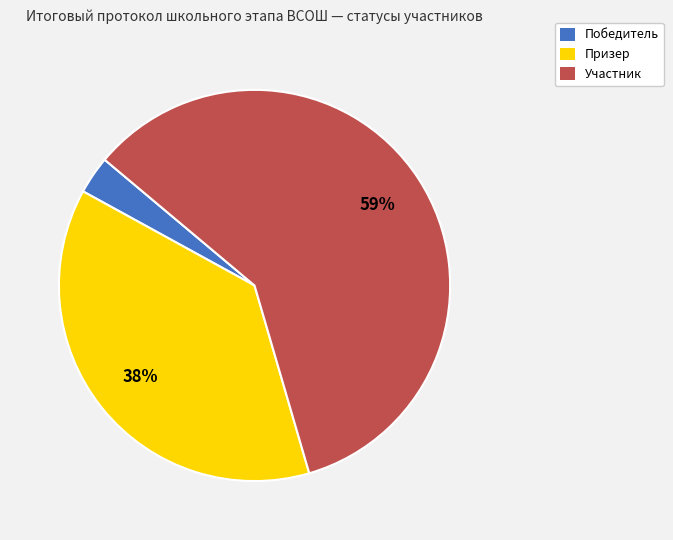

Do Призер and Участник together represent more than half of the pie?

Yes